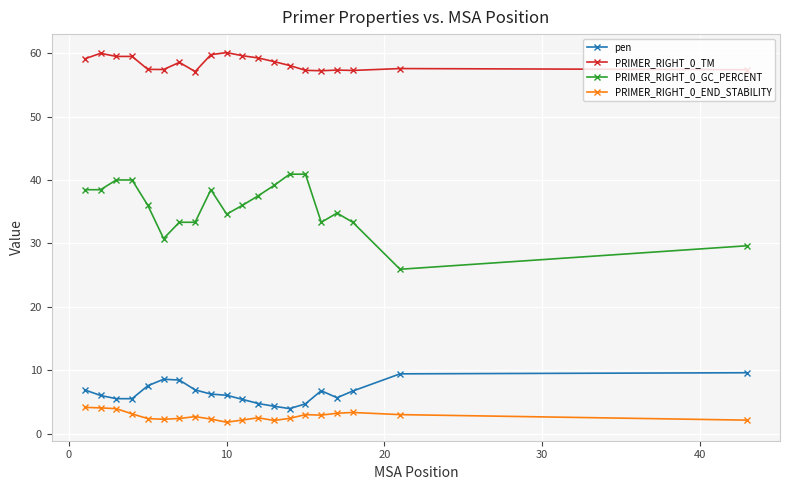

Which series has the largest total across all categories?

PRIMER_RIGHT_0_TM